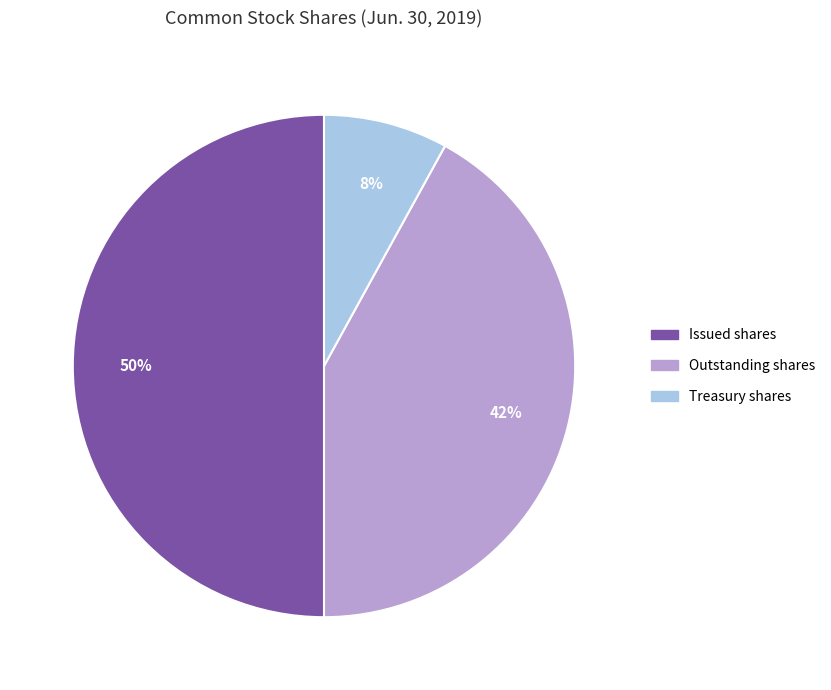

True or false: Treasury shares accounts for 15% of the total.

False